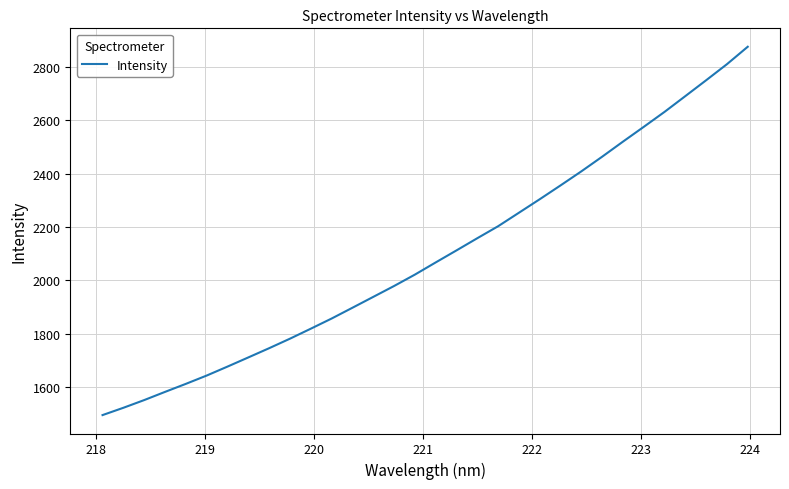

What is the difference between the maximum and minimum values?

1379.0